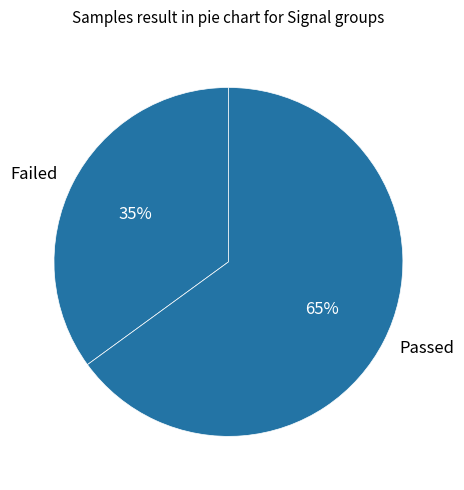

To the nearest percent, what percentage of the pie is Failed?

35%